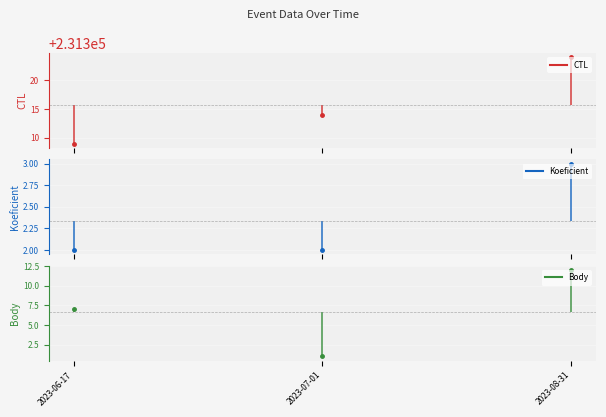

Which series has the largest range (max minus min)?

CTL